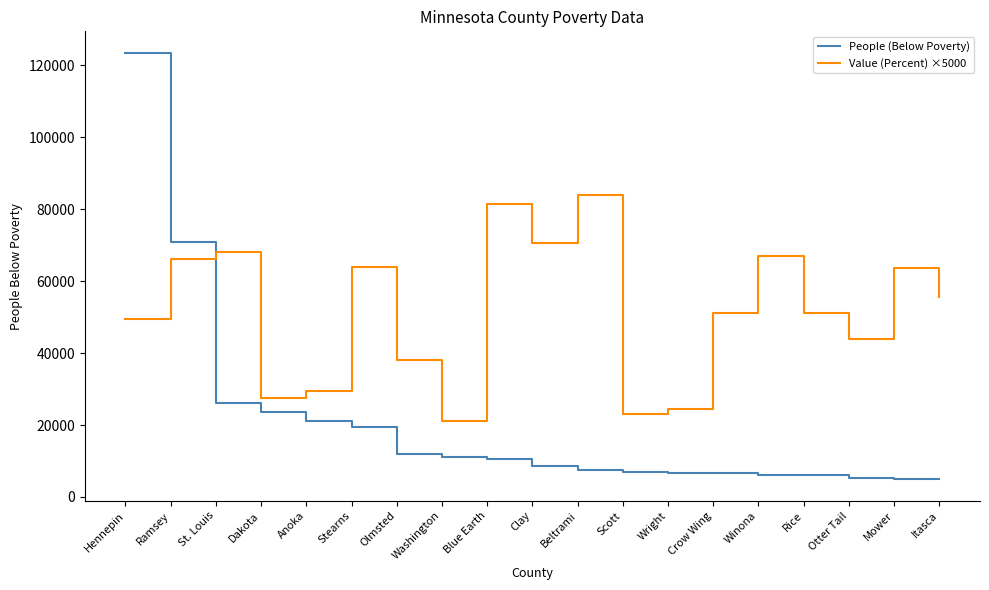

What position from the right is Beltrami?

9